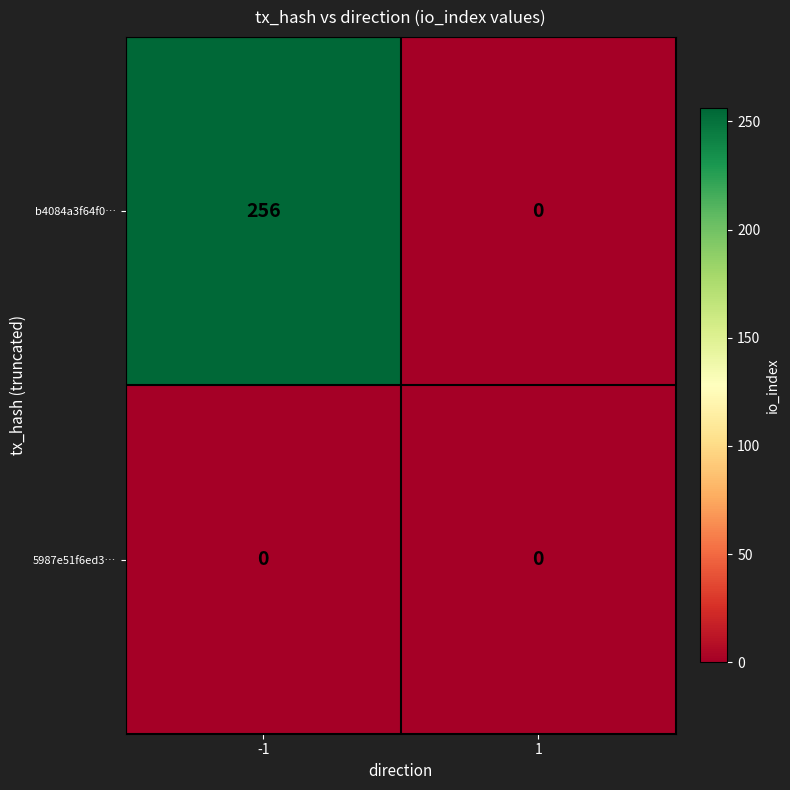

List the labels in order of b4084a3f64f0… value, smallest first.

1, -1